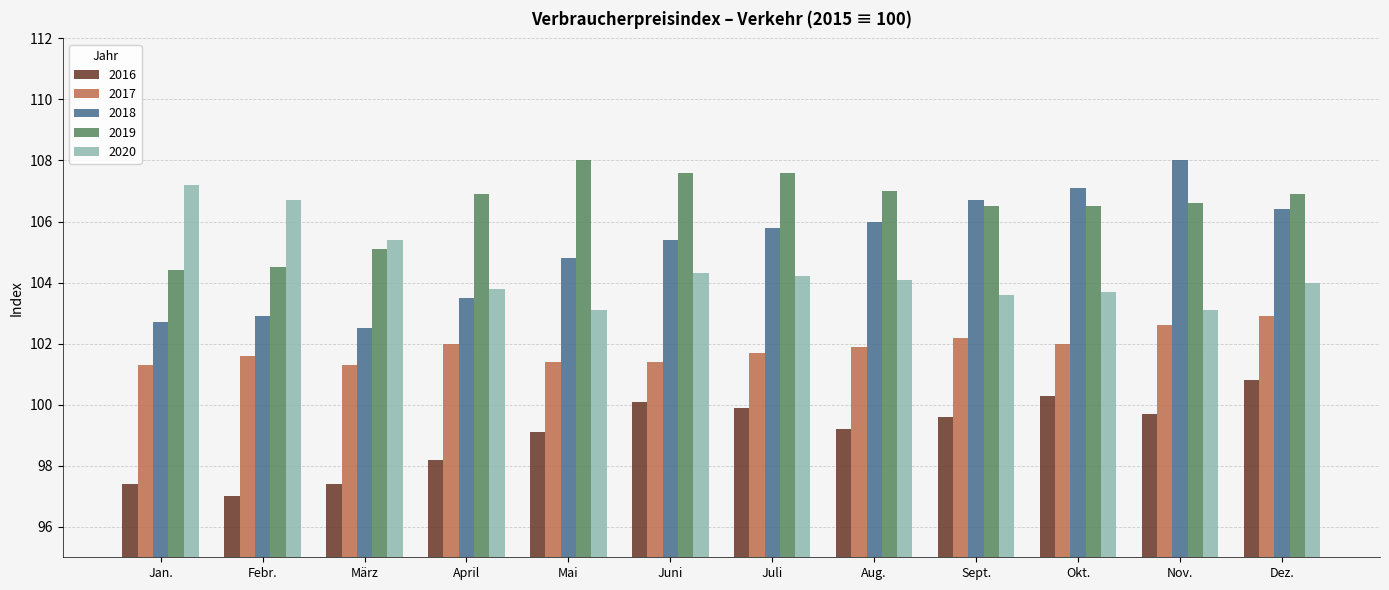

The value of 2018 at Jan. is 102.7. True or false?

True